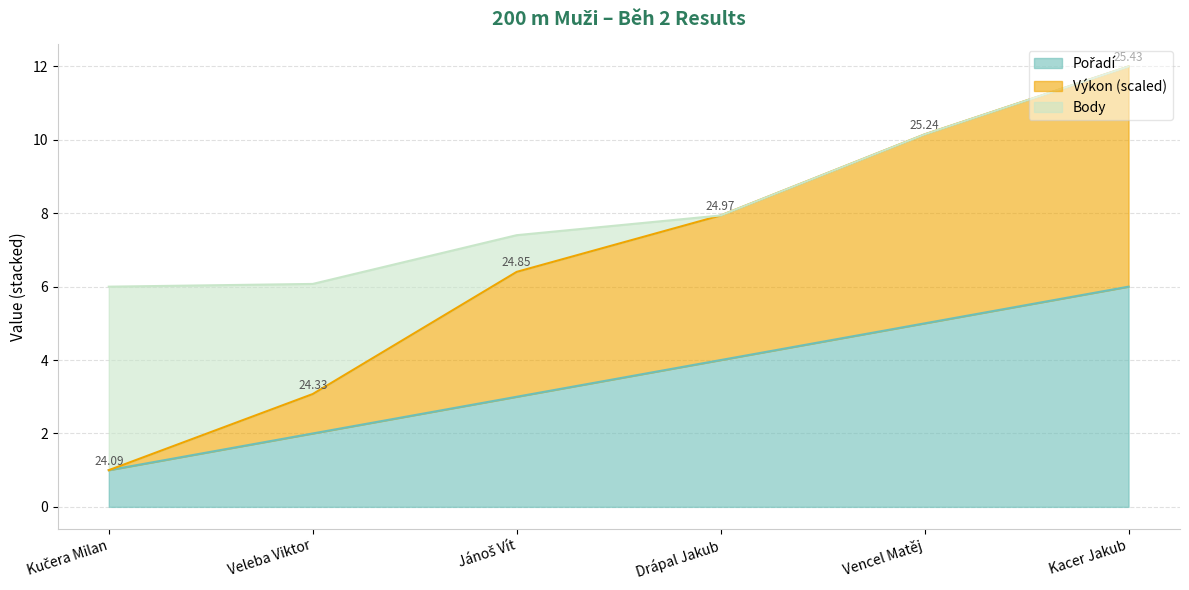

At which category is the sum across all series the highest?

Kacer Jakub